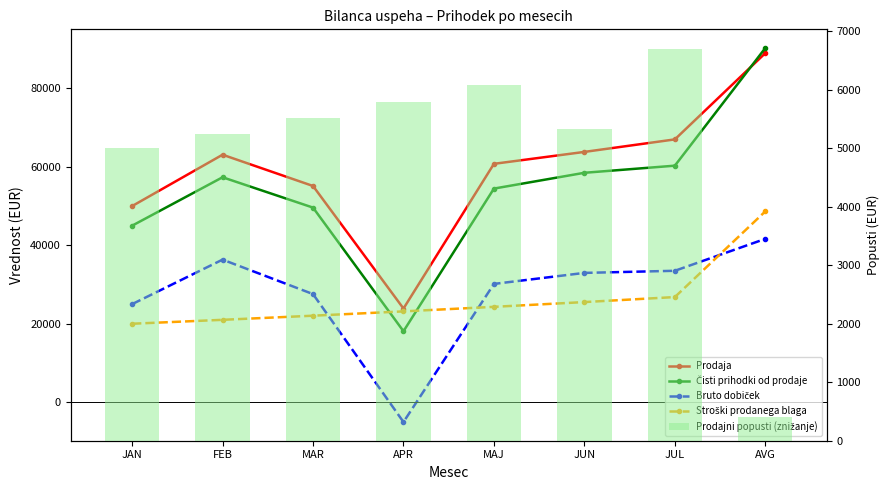

What is the label of the 4th bar from the left?

APR